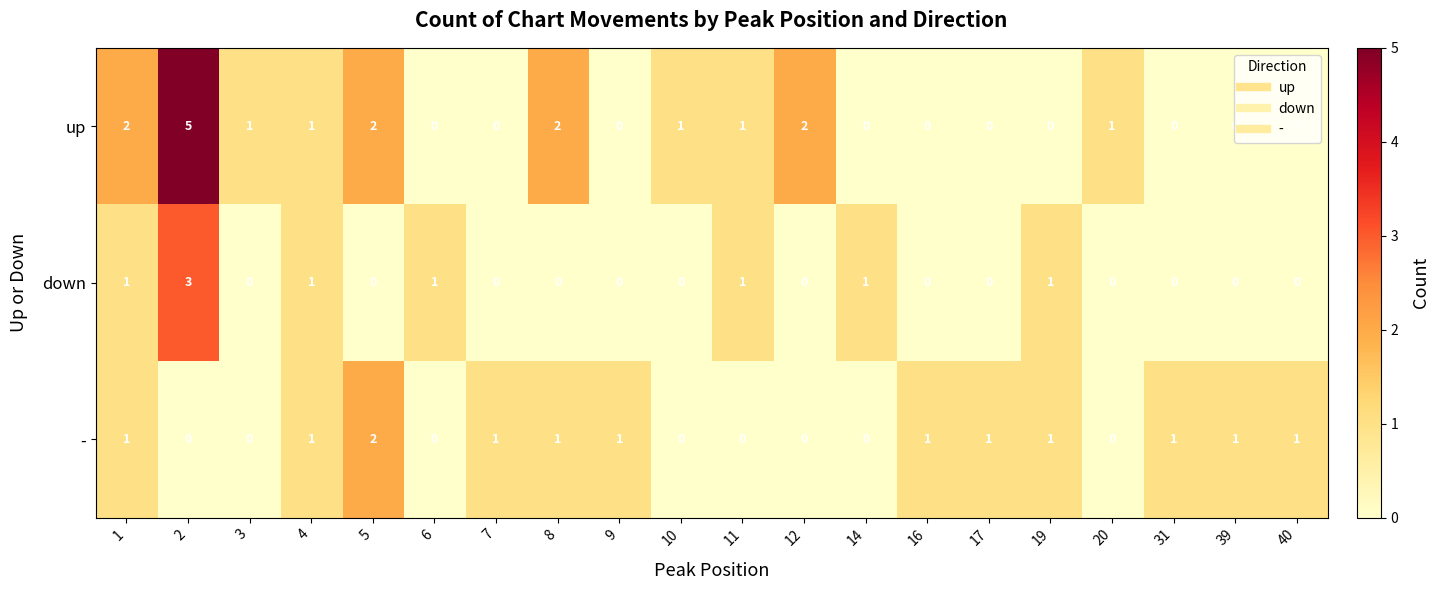

Count the - values in the range 0 to 1.

19